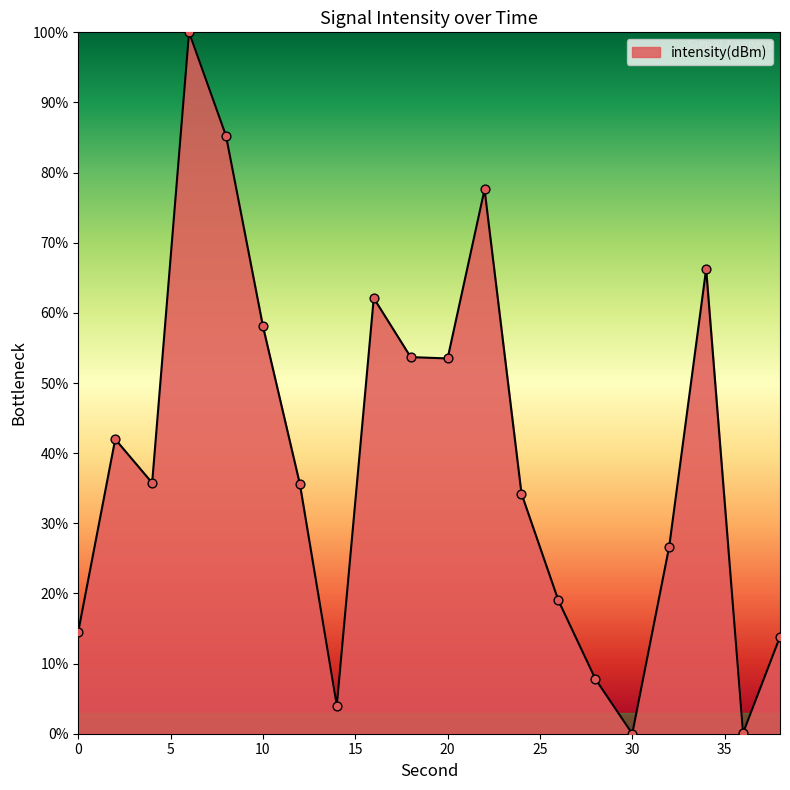

What is the maximum value shown in the chart?

100.0